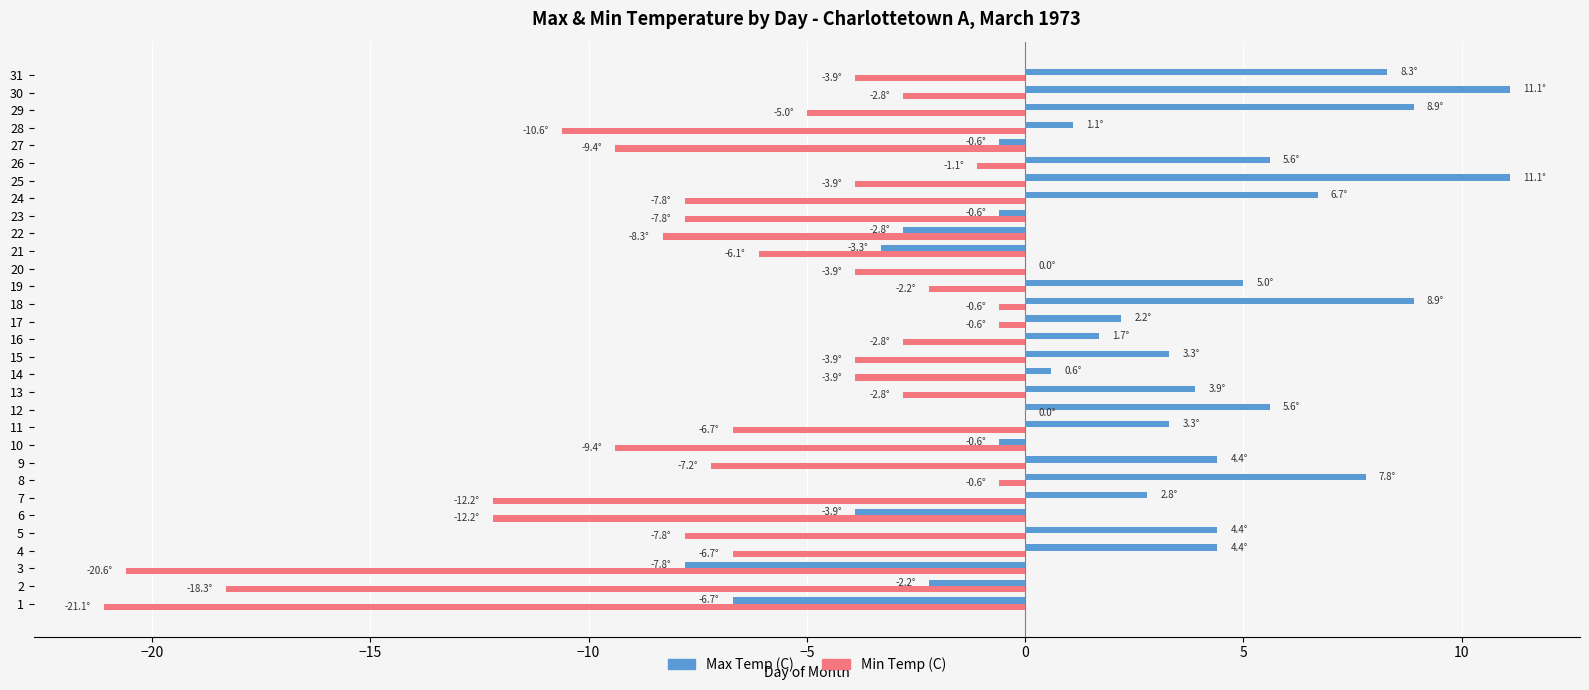

What is the maximum value for Max Temp (C)?

11.1